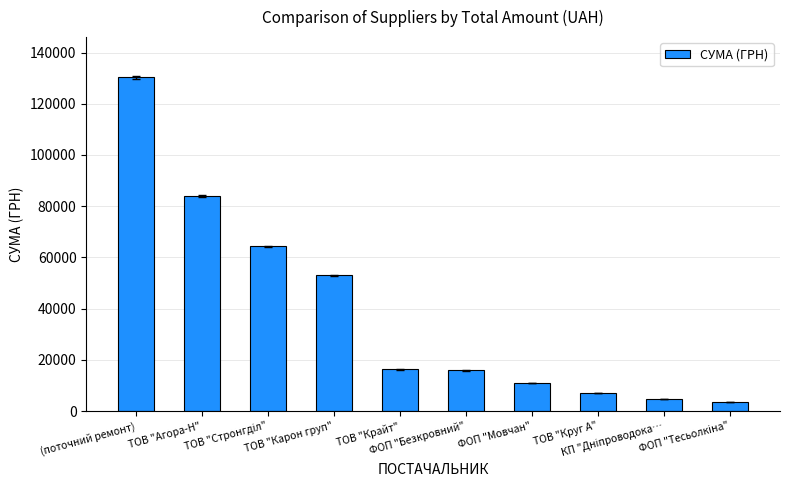

True or false: the data shows 7185.4 at ТОВ "Круг А".

True